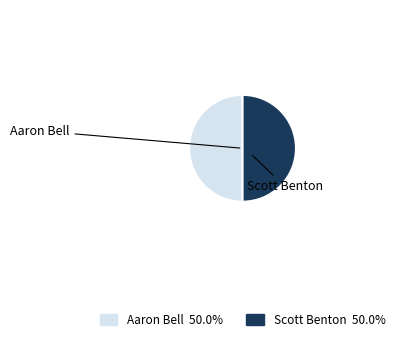

Combined, do Aaron Bell and Scott Benton account for over 50%?

Yes